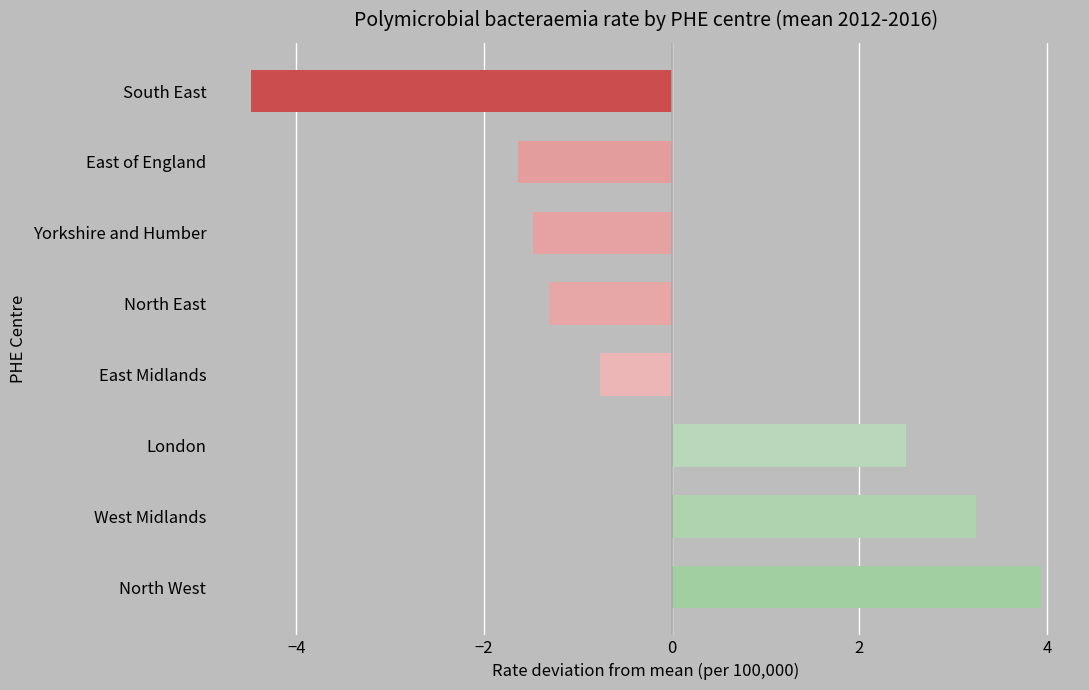

The value at East of England is -2.6. True or false?

False